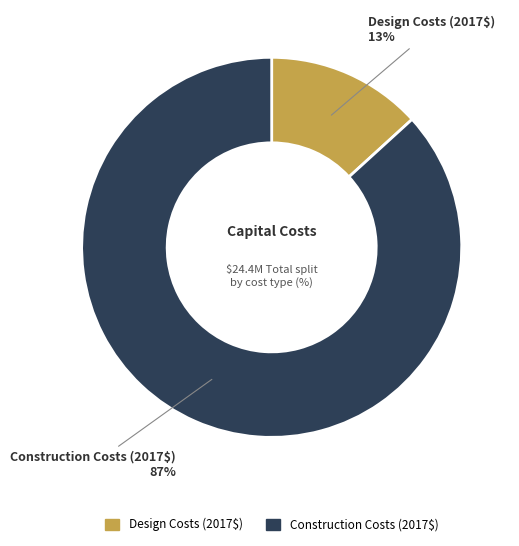

Between Construction Costs (2017$) and Design Costs (2017$), which is larger?

Construction Costs (2017$)